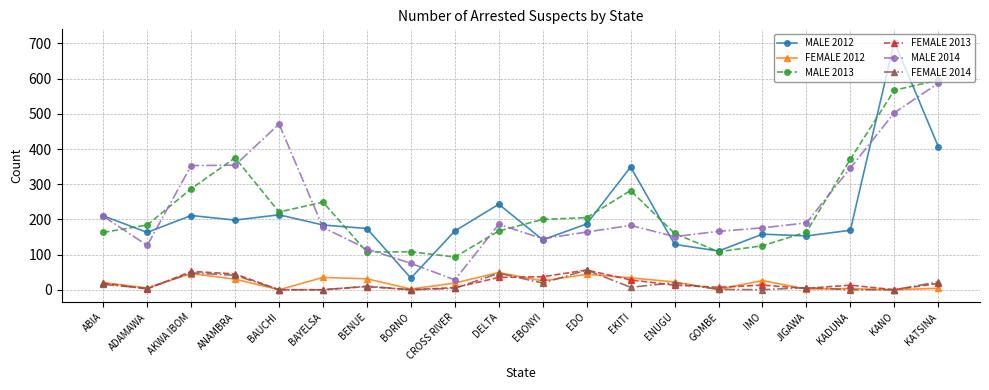

What is the sum of the MALE 2014 values at BENUE and KADUNA?

462